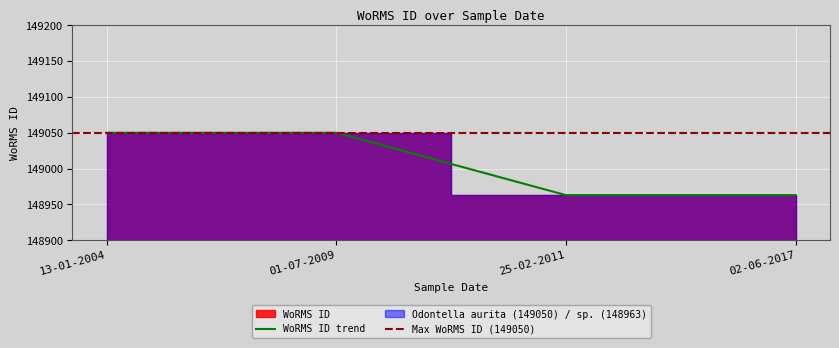

Between 25-02-2011 and 01-07-2009, which is larger?

01-07-2009